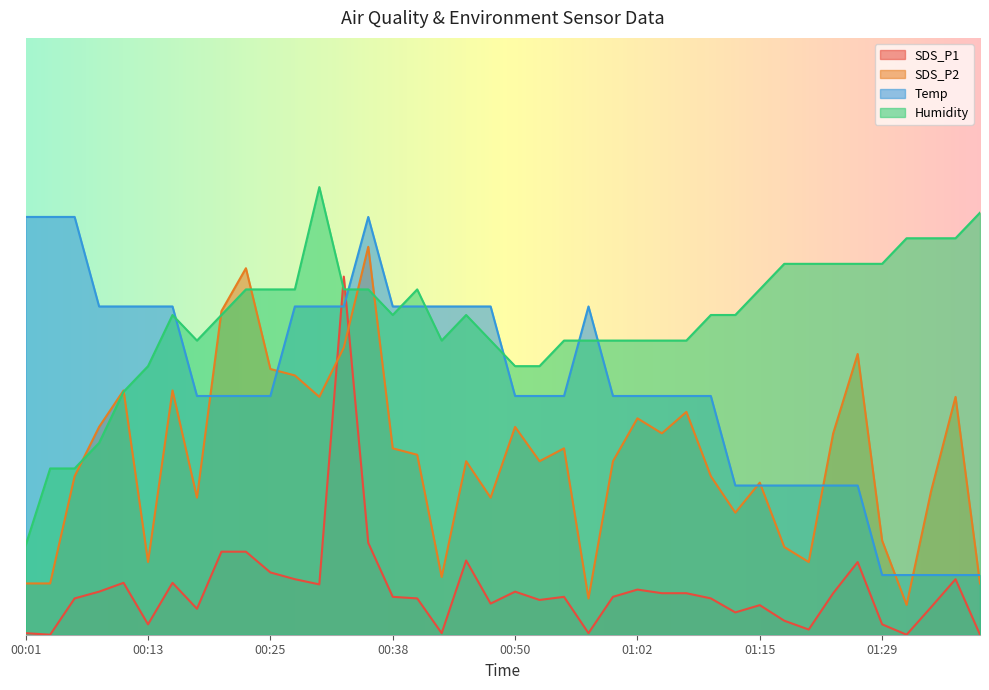

What is the greatest value displayed?

75.0